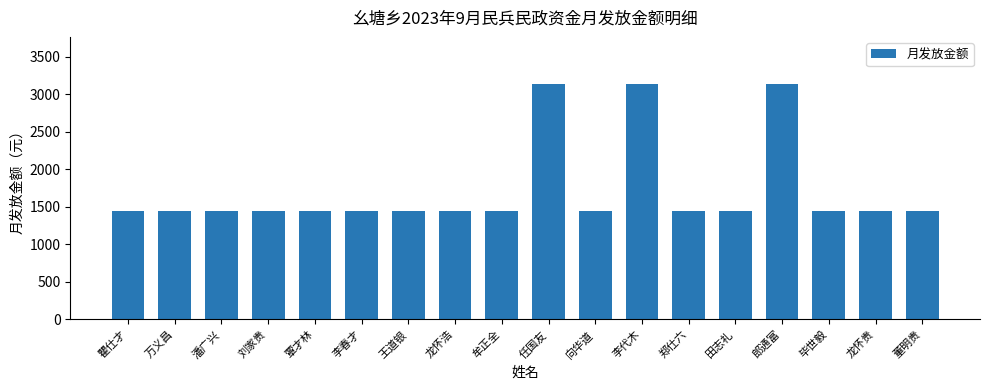

The value at 郎通富 is 4157. True or false?

False